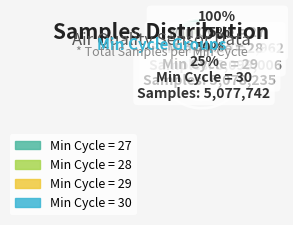

Which category has the biggest portion of the pie?

28